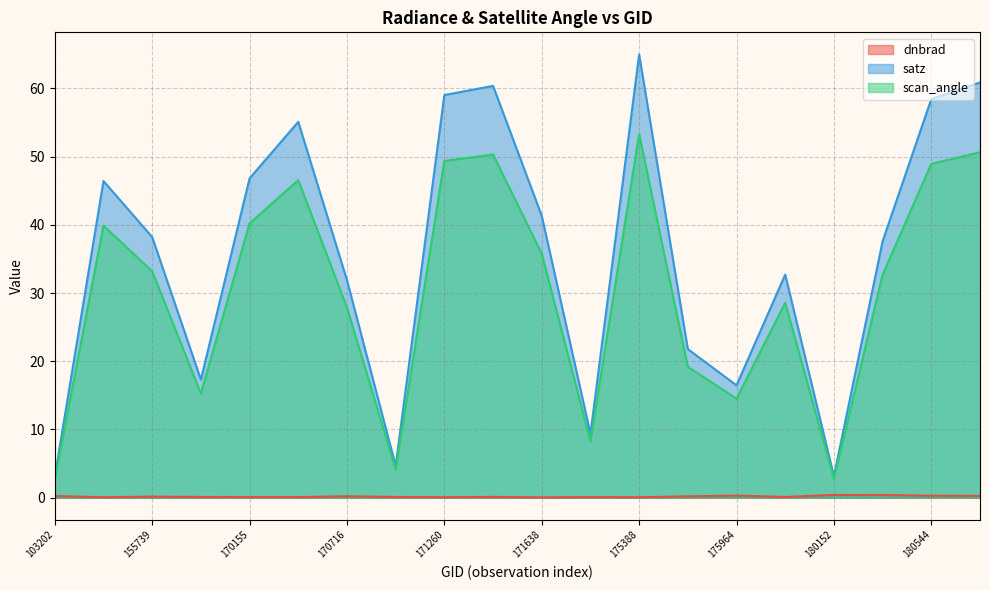

At which label is scan_angle closest to 28?

170716